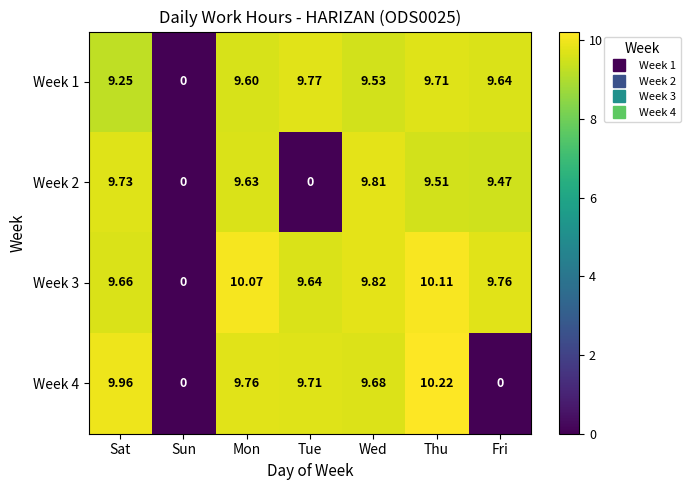

What is the total value across all series at Fri?

28.9